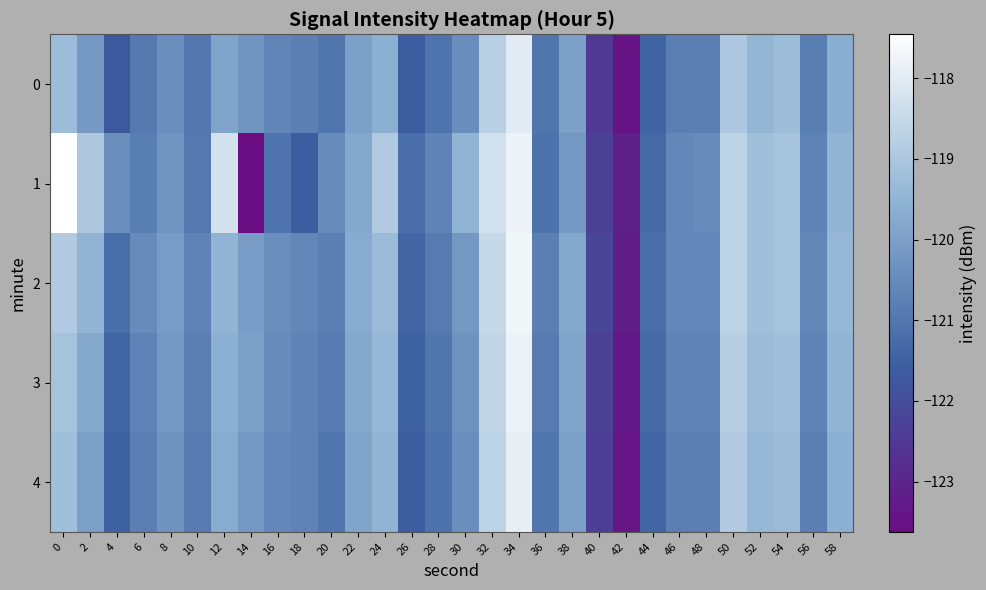

Reading left to right, list all the values displayed in this chart.

0: 0=-119.3	2=-120.2	4=-121.7	6=-120.9	8=-120.4	10=-121.0	12=-119.9	14=-120.2	16=-120.6	18=-120.8	20=-121.0	22=-120.0	24=-119.6	26=-121.6	28=-121.1	30=-120.4	32=-118.7	34=-118.0	36=-121.0	38=-120.0	40=-122.5	42=-123.4	44=-121.4	46=-120.8	48=-120.8	50=-119.0	52=-119.4	54=-119.3	56=-120.8	58=-119.7
1: 0=-117.5	2=-119.0	4=-120.4	6=-120.8	8=-120.3	10=-121.0	12=-118.3	14=-123.6	16=-121.1	18=-121.6	20=-120.5	22=-119.8	24=-118.9	26=-121.2	28=-120.7	30=-119.5	32=-118.3	34=-117.8	36=-121.1	38=-120.2	40=-122.3	42=-123.1	44=-121.3	46=-120.6	48=-120.5	50=-118.7	52=-119.2	54=-119.1	56=-120.7	58=-119.5
2: 0=-118.9	2=-119.5	4=-121.2	6=-120.5	8=-120.1	10=-120.7	12=-119.5	14=-120.1	16=-120.4	18=-120.6	20=-120.8	22=-119.7	24=-119.3	26=-121.4	28=-120.9	30=-120.2	32=-118.5	34=-117.7	36=-120.8	38=-119.8	40=-122.2	42=-123.2	44=-121.2	46=-120.6	48=-120.6	50=-118.7	52=-119.2	54=-119.1	56=-120.6	58=-119.4
3: 0=-119.1	2=-119.8	4=-121.4	6=-120.7	8=-120.2	10=-120.8	12=-119.6	14=-120.0	16=-120.5	18=-120.7	20=-120.9	22=-119.8	24=-119.4	26=-121.5	28=-121.0	30=-120.3	32=-118.6	34=-117.8	36=-120.9	38=-119.9	40=-122.3	42=-123.3	44=-121.3	46=-120.7	48=-120.7	50=-118.8	52=-119.3	54=-119.2	56=-120.7	58=-119.5
4: 0=-119.2	2=-120.0	4=-121.5	6=-120.8	8=-120.3	10=-120.9	12=-119.7	14=-120.2	16=-120.6	18=-120.7	20=-121.0	22=-119.9	24=-119.5	26=-121.6	28=-121.1	30=-120.4	32=-118.7	34=-117.9	36=-121.0	38=-120.0	40=-122.4	42=-123.4	44=-121.4	46=-120.8	48=-120.8	50=-118.9	52=-119.4	54=-119.3	56=-120.8	58=-119.6